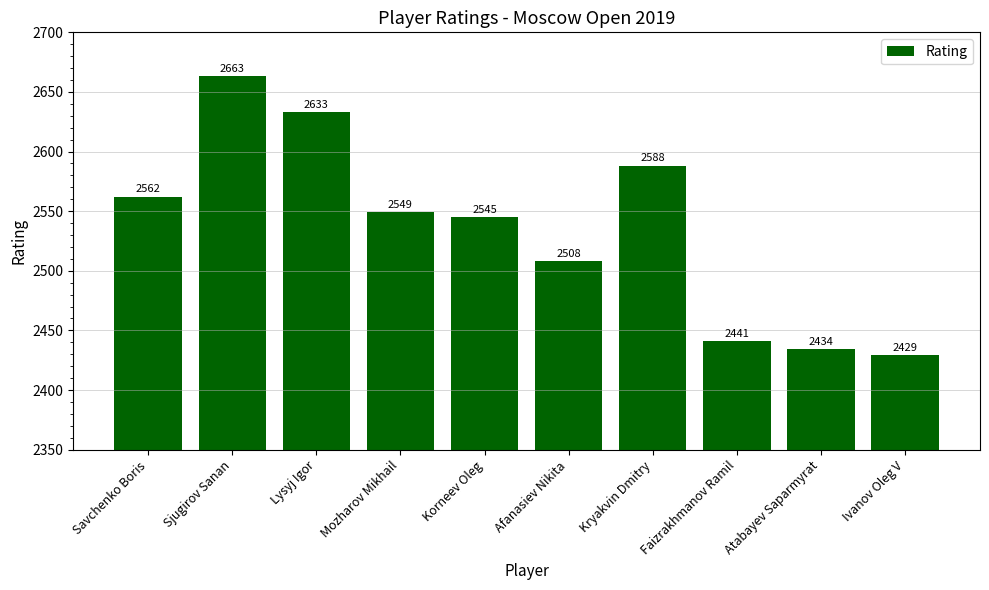

Approximately how many times larger is the value at Faizrakhmanov Ramil compared to Savchenko Boris?

1.0